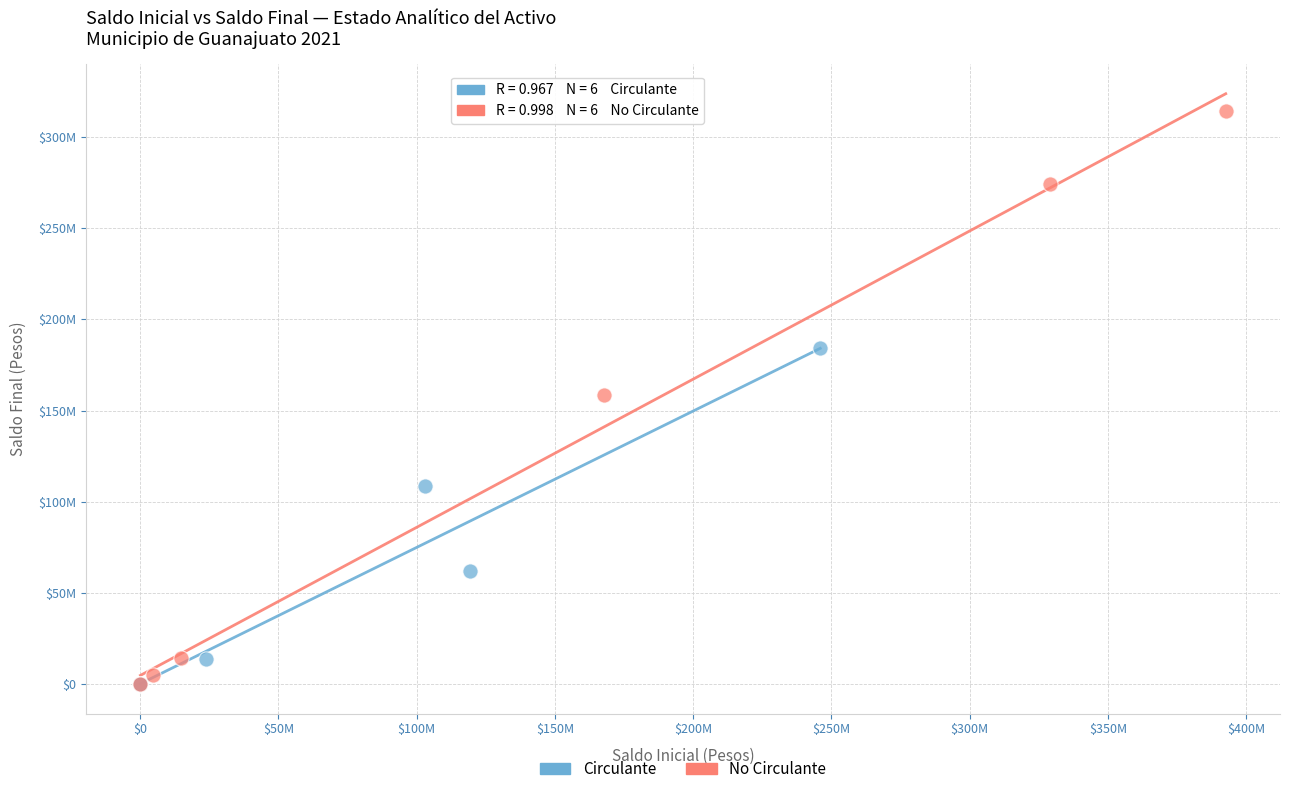

Which series reaches the maximum Y coordinate?

No Circulante